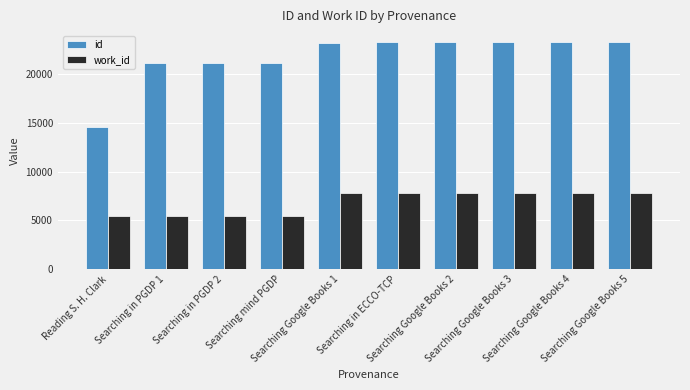

The value of id at Searching Google Books 2 is 30241. True or false?

False